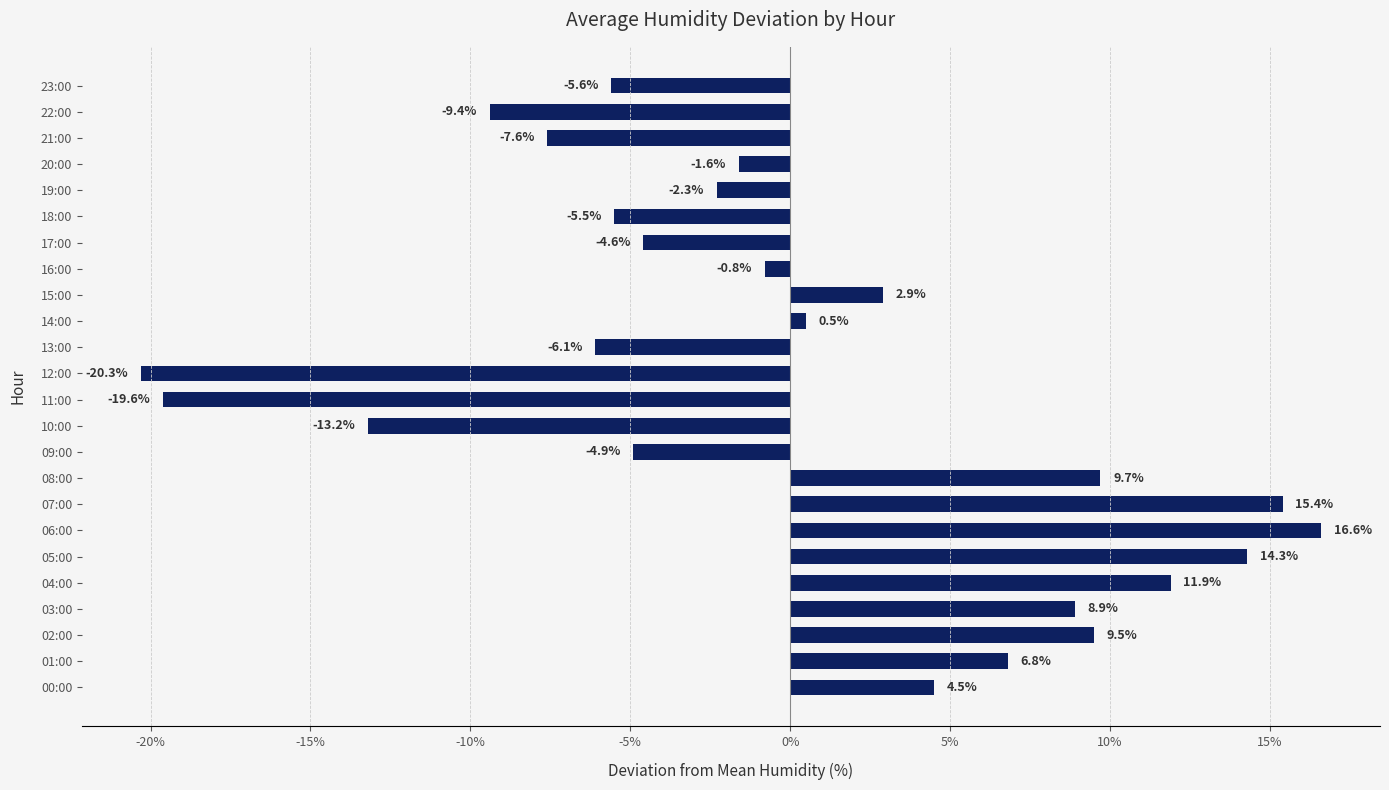

How many values are below 0?

13